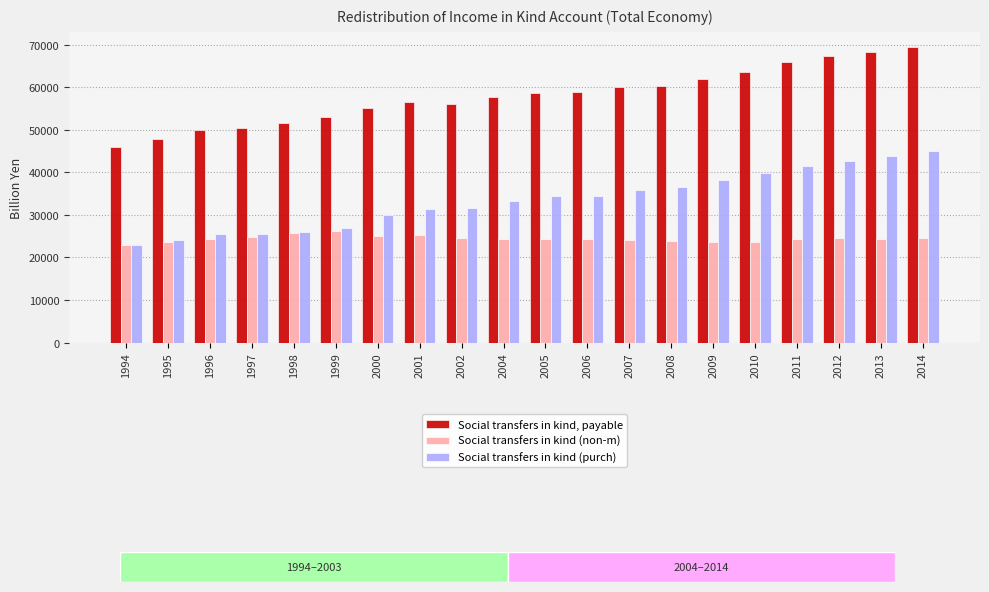

Rank the series at 2013 from lowest to highest value.

Social transfers in kind (non-m), Social transfers in kind (purch), Social transfers in kind, payable